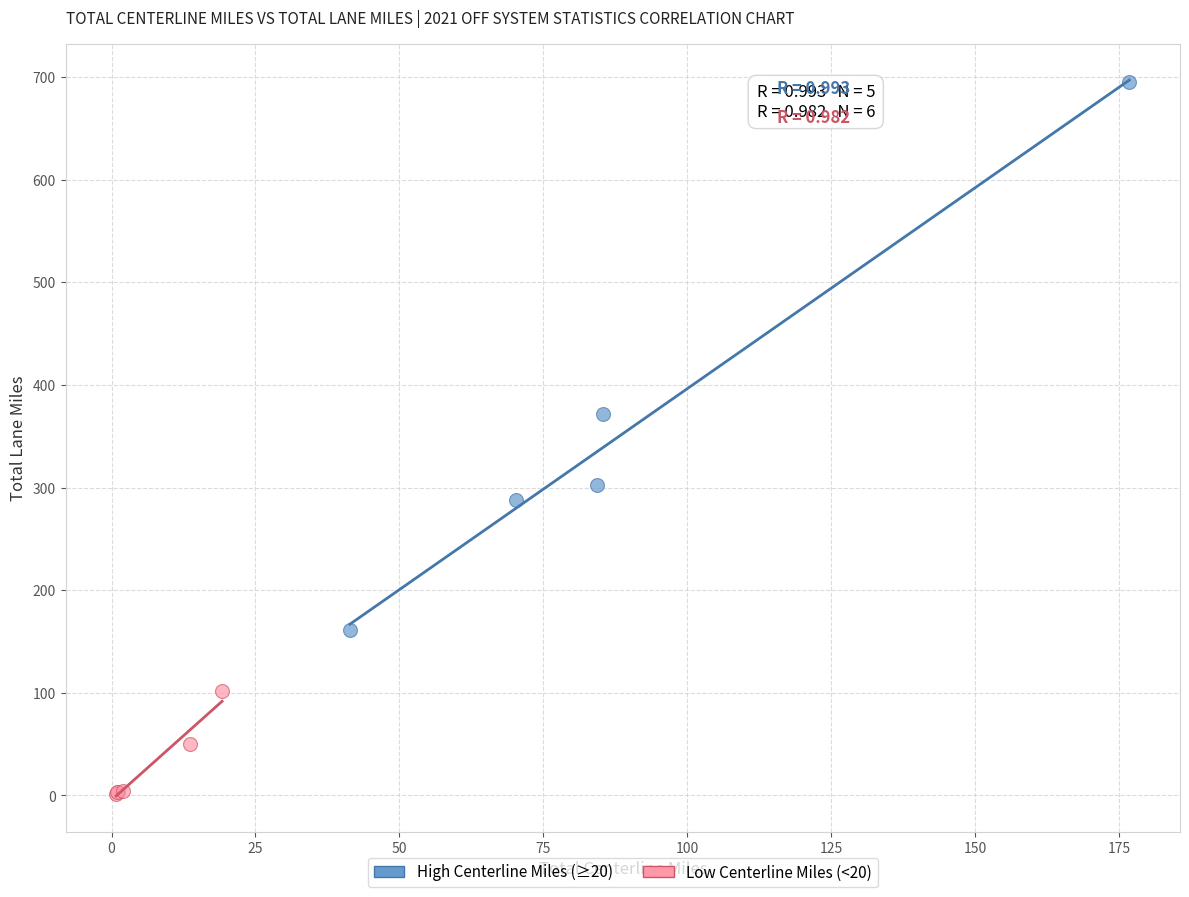

Which series reaches the minimum Y coordinate?

Low Centerline Miles (<20)